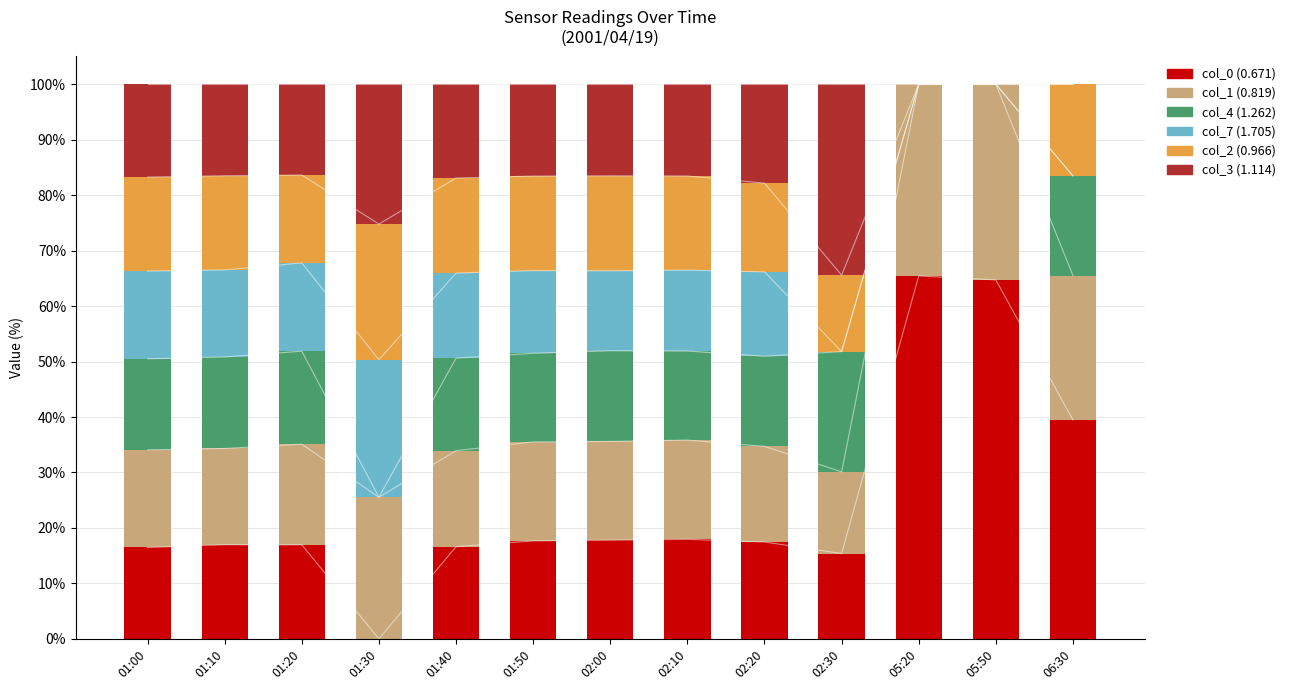

At how many categories does at least one series exceed 26?

4